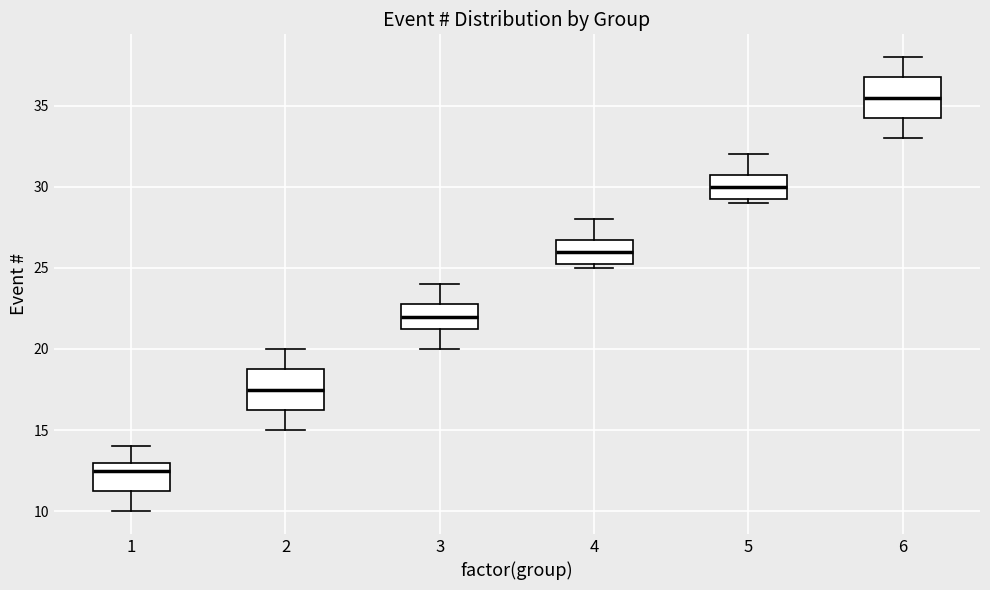

Reading left to right, transcribe this box plot: for each box, give where its median line is, the range the box spans, and where its two whiskers end, as read against the y-axis. The values are not printed on the chart, so give them approximately, as read against the axis.

1: median 12.5, box 11.5 to 13.0, whiskers 10.0 to 14.0
2: median 17.5, box 16.5 to 19.0, whiskers 15.0 to 20.0
3: median 22.0, box 21.5 to 23.0, whiskers 20.0 to 24.0
4: median 26.0, box 25.5 to 27.0, whiskers 25.0 to 28.0
5: median 30.0, box 29.5 to 31.0, whiskers 29.0 to 32.0
6: median 35.5, box 34.5 to 37.0, whiskers 33.0 to 38.0